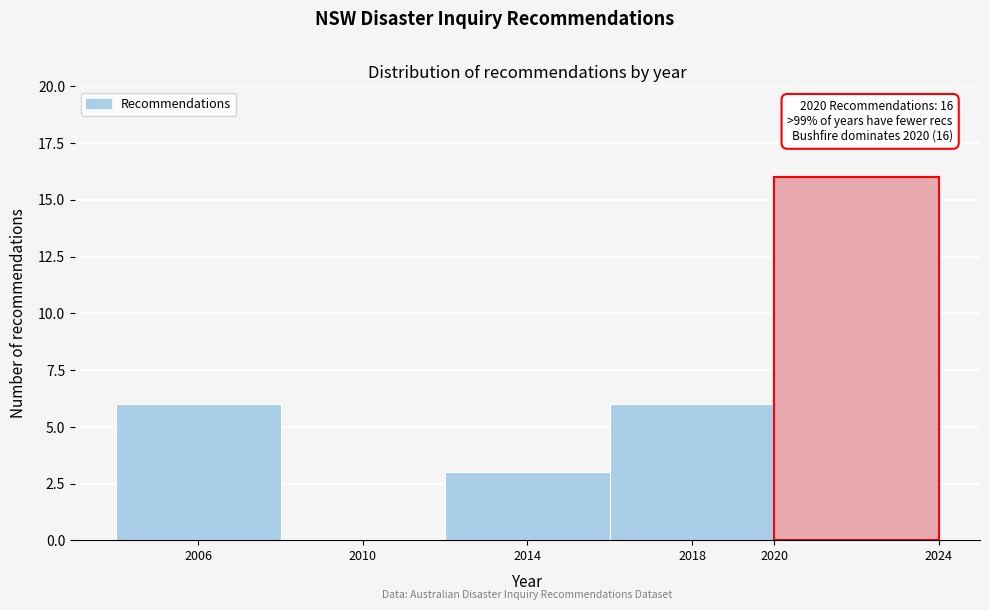

Which range on the x-axis has the tallest bar?

2020 to 2024